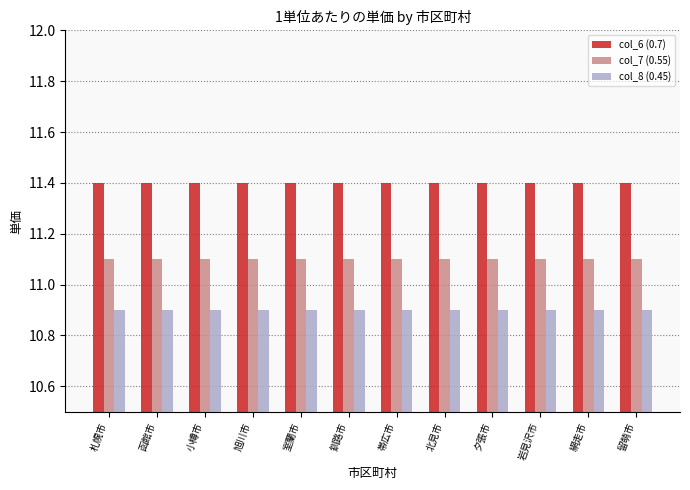

What is the sum of all col_7 (0.55) values?

133.2